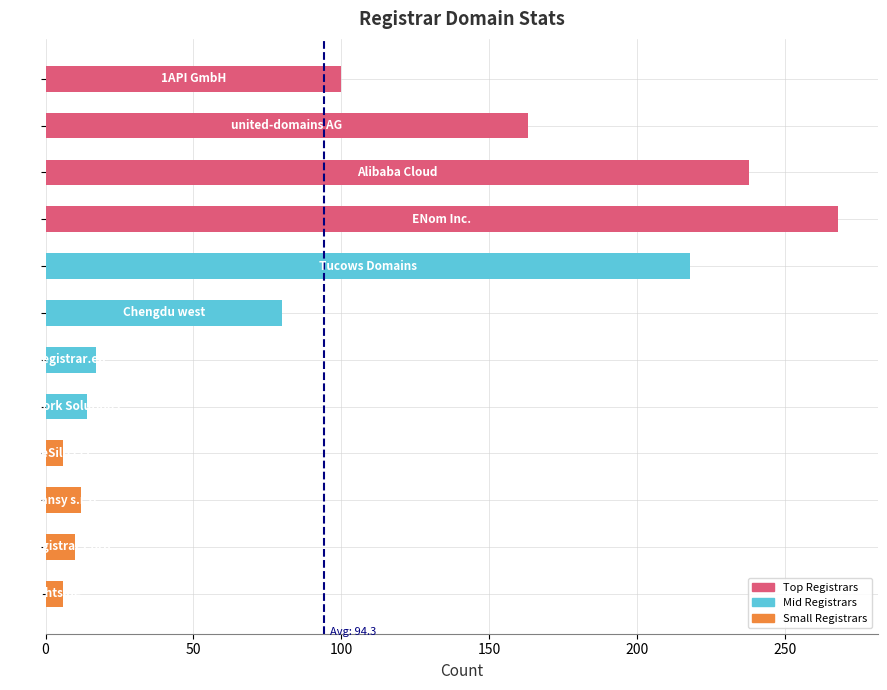

What is the greatest value displayed?

268